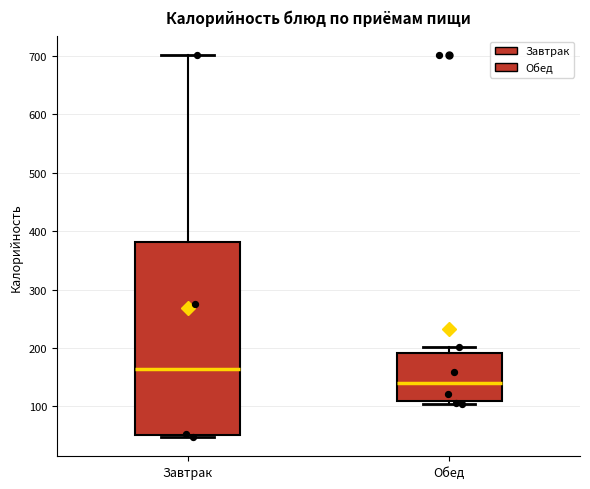

Reading left to right, transcribe this box plot: for each box, give where its median line is, the range the box spans, and where its two whiskers end, as read against the y-axis. The values are not printed on the chart, so give them approximately, as read against the axis.

Завтрак: median 160, box 50 to 380, whiskers 50 (just below the box's lower edge) to 700
Обед: median 140, box 110 to 190, whiskers 100 to 200